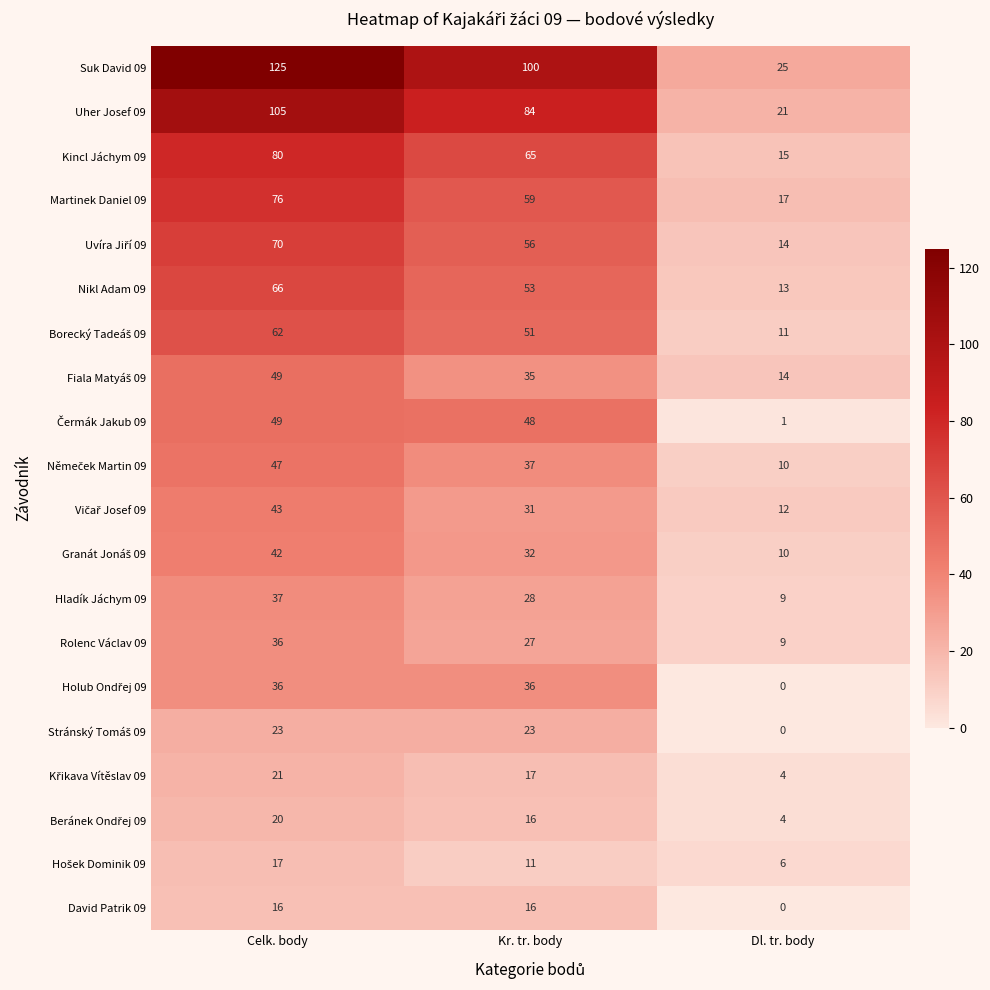

Which series has the largest range (max minus min)?

Suk David 09